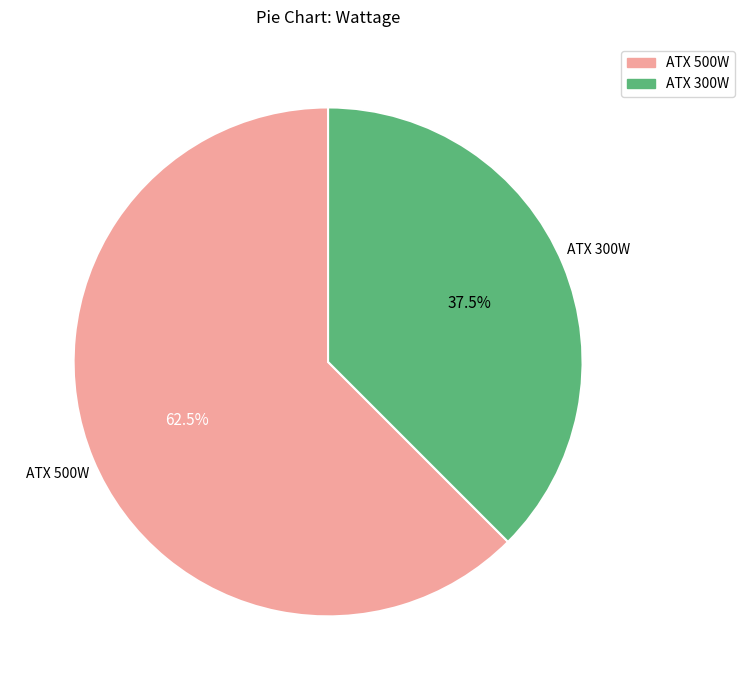

Does any single category account for the majority?

Yes